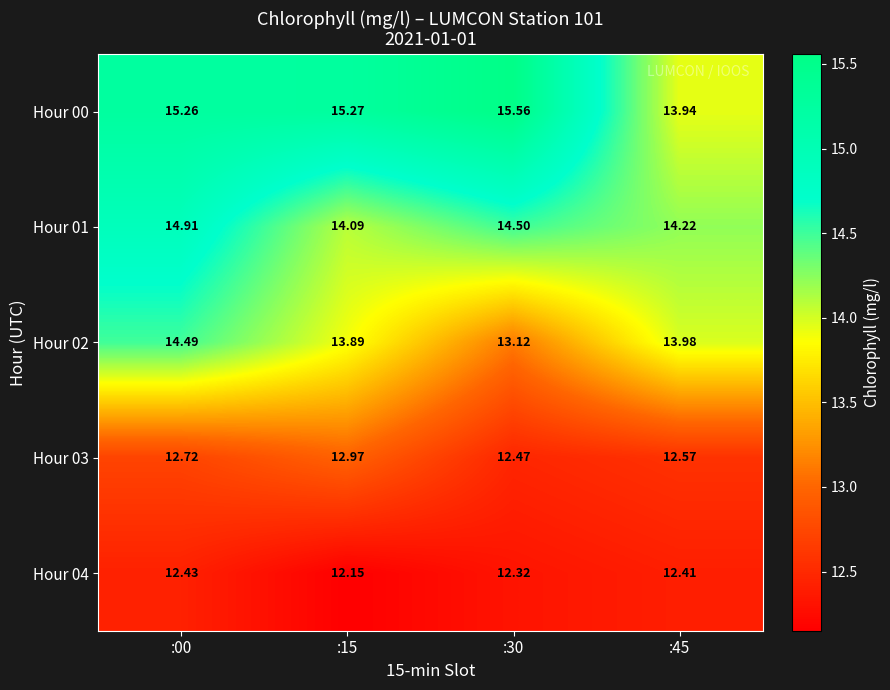

How many data points does each series have?

4